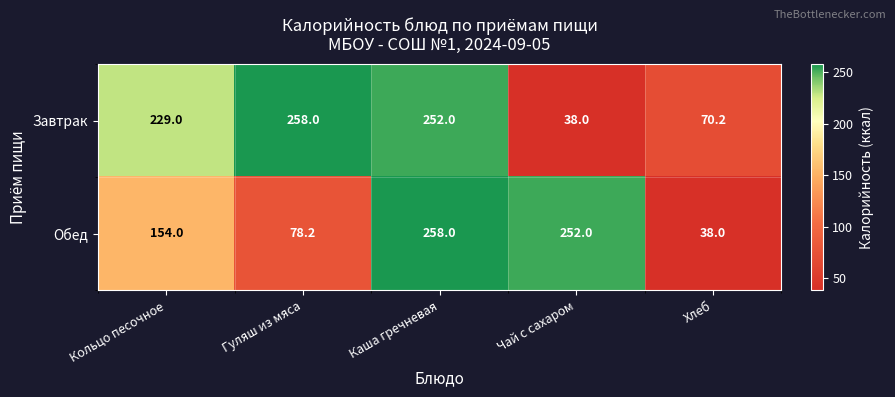

Reading left to right, extract all data points from this chart.

Завтрак: Кольцо песочное=229.0	Гуляш из мяса=258.0	Каша гречневая=252.0	Чай с сахаром=38.0	Хлеб=70.2
Обед: Кольцо песочное=154.0	Гуляш из мяса=78.2	Каша гречневая=258.0	Чай с сахаром=252.0	Хлеб=38.0